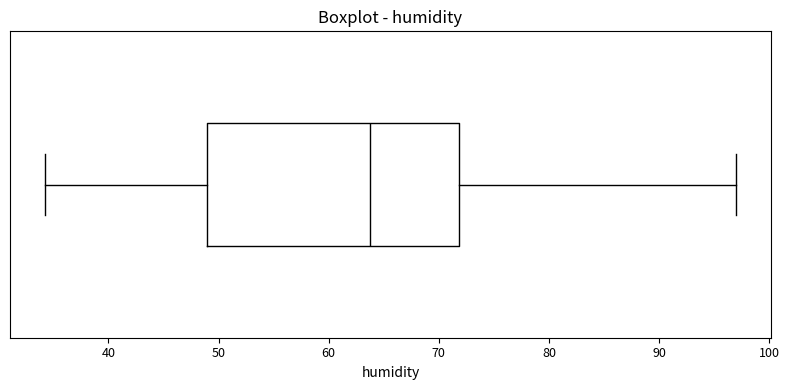

Transcribe this box plot: give where the median line is, the range the box spans, and where the two whiskers end, as read against the x-axis. The values are not printed on the chart, so give them approximately, as read against the axis.

median 64, box 49 to 72, whiskers 34 to 97